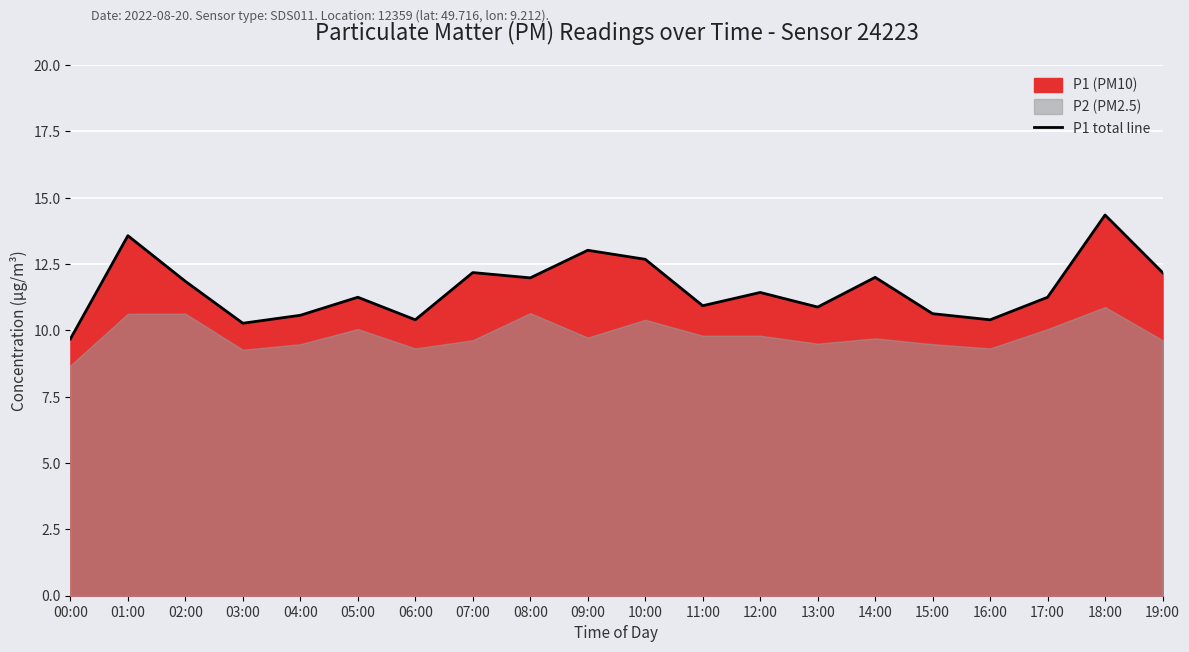

What is the smallest value displayed?

9.7